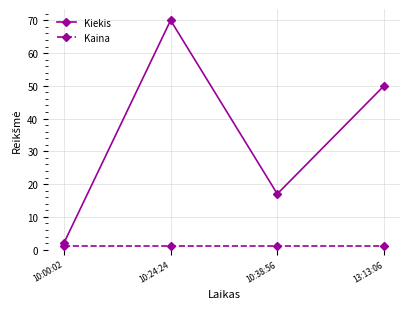

Reading left to right, extract all data points from this chart.

Kiekis: 2.0	70.0	17.0	50.0
Kaina: 1.0	1.0	1.0	1.0